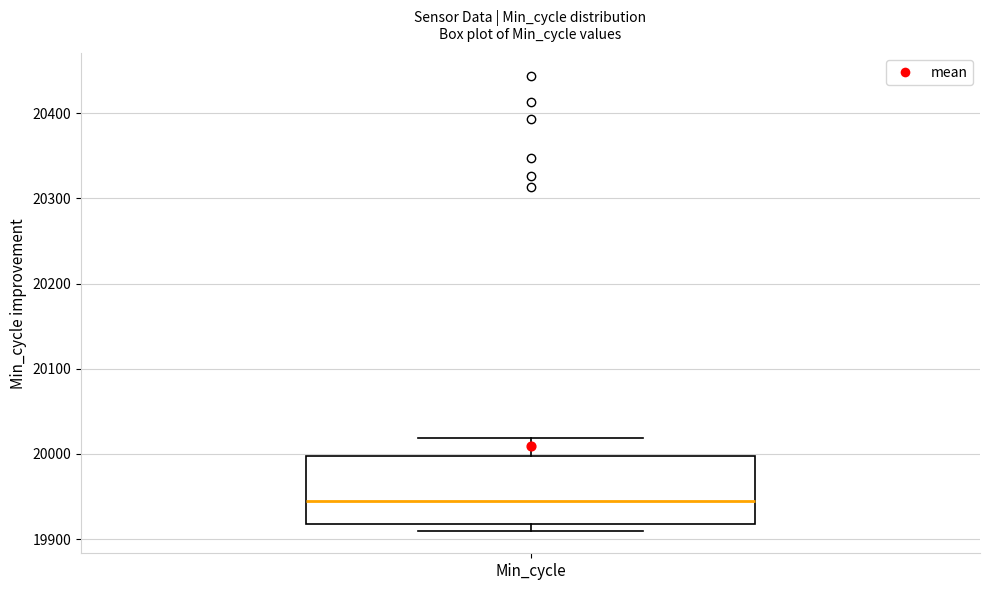

Where is the lower edge of the box for Min_cycle on the y-axis? The values are not printed on the chart, so give them approximately, as read against the axis.

19920